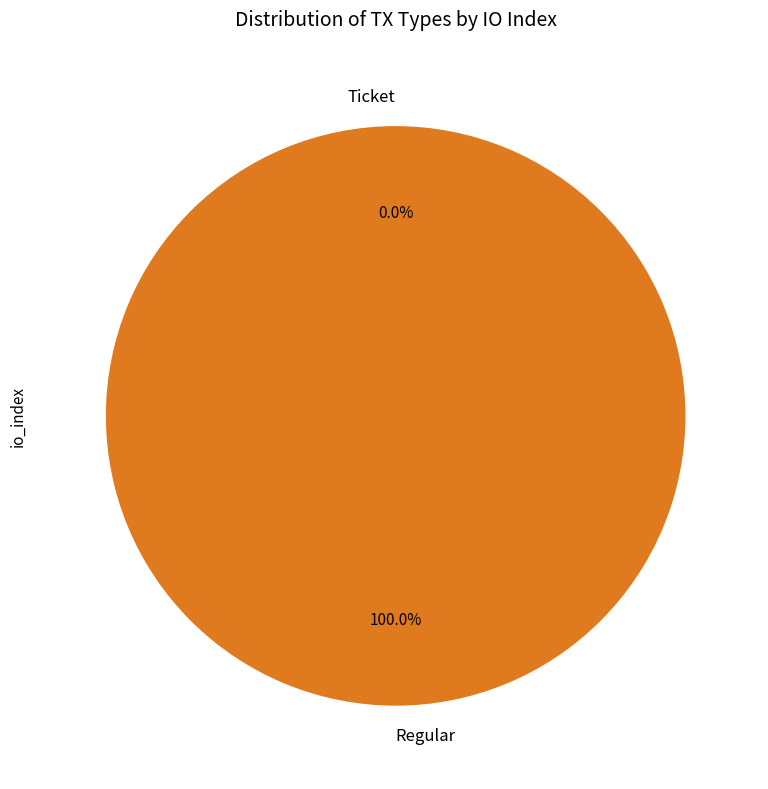

Which slice is the largest?

Regular